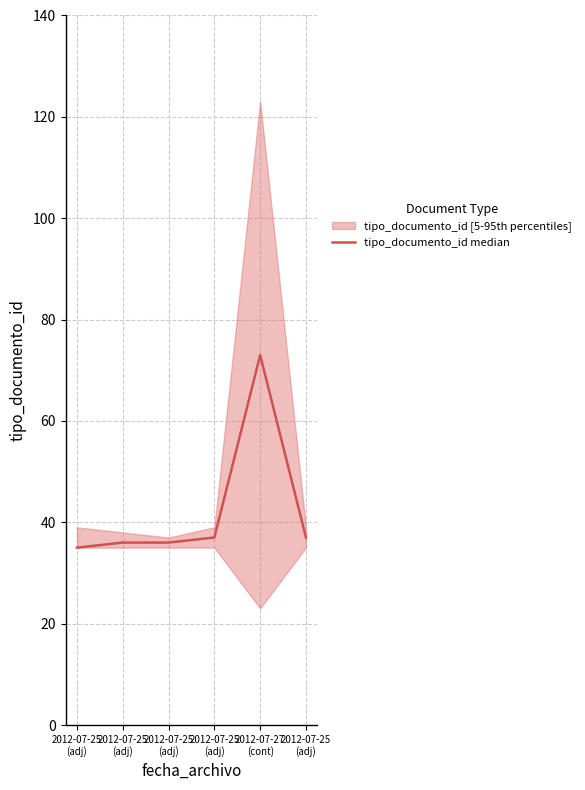

Where is the data nearest to the value 54?

2012-07-25
(adj)